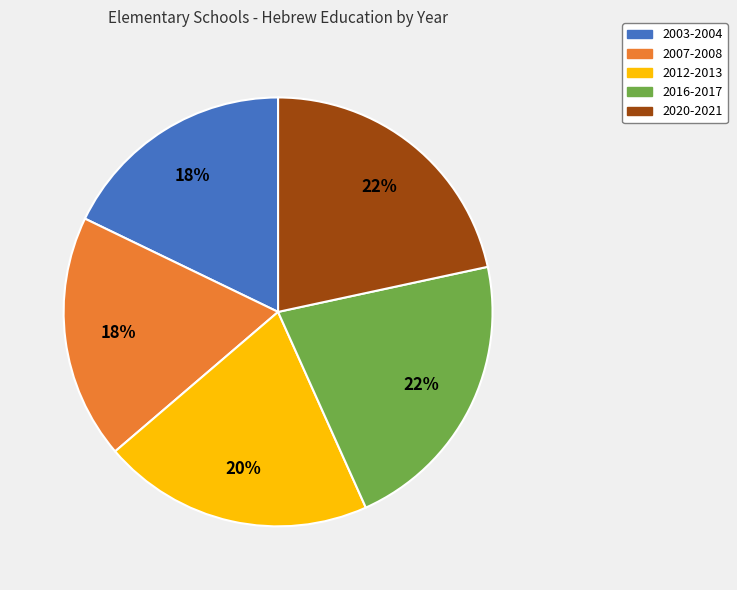

To the nearest percent, what is the average slice percentage?

20%